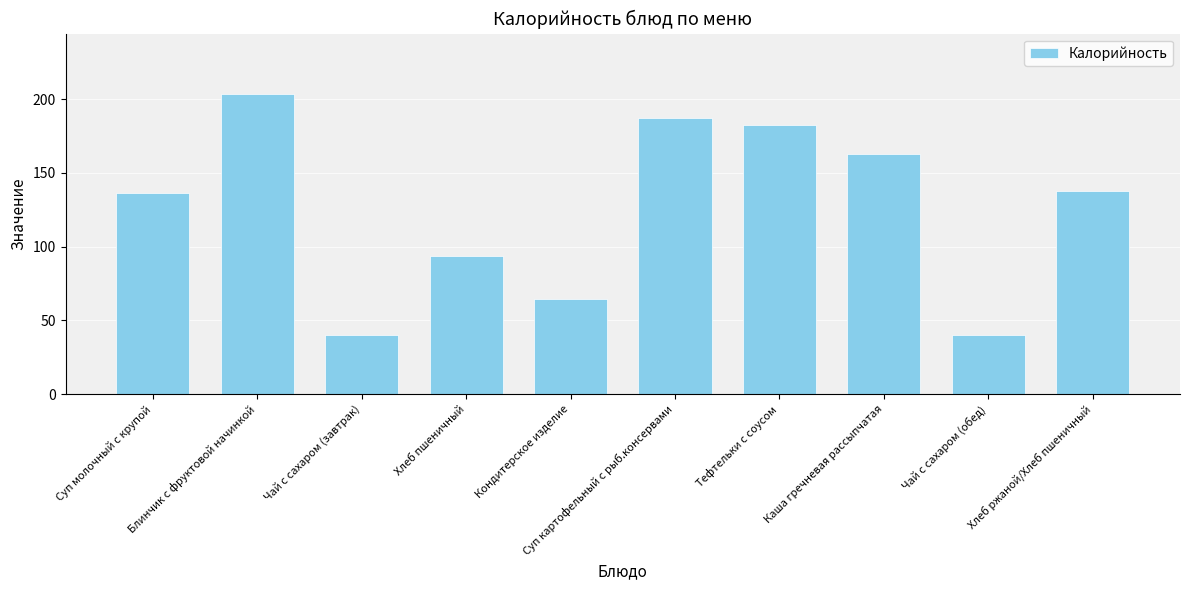

True or false: the data shows 13.4 at Чай с сахаром (завтрак).

False